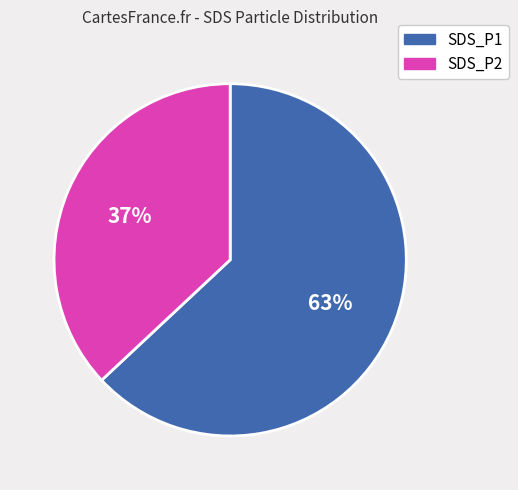

Rank the categories by value from highest to lowest.

SDS_P1, SDS_P2